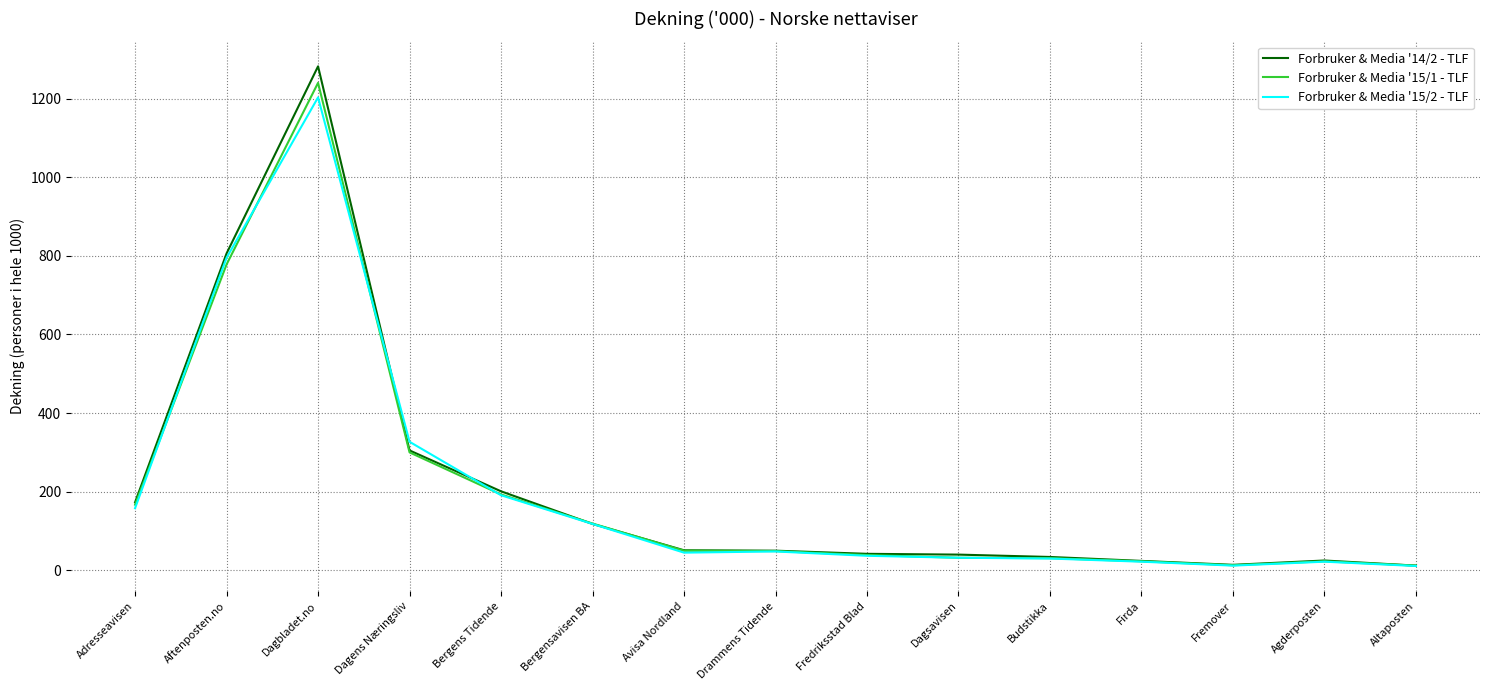

The Forbruker & Media '15/2 - TLF series shows 169 at Bergensavisen BA. True or false?

False